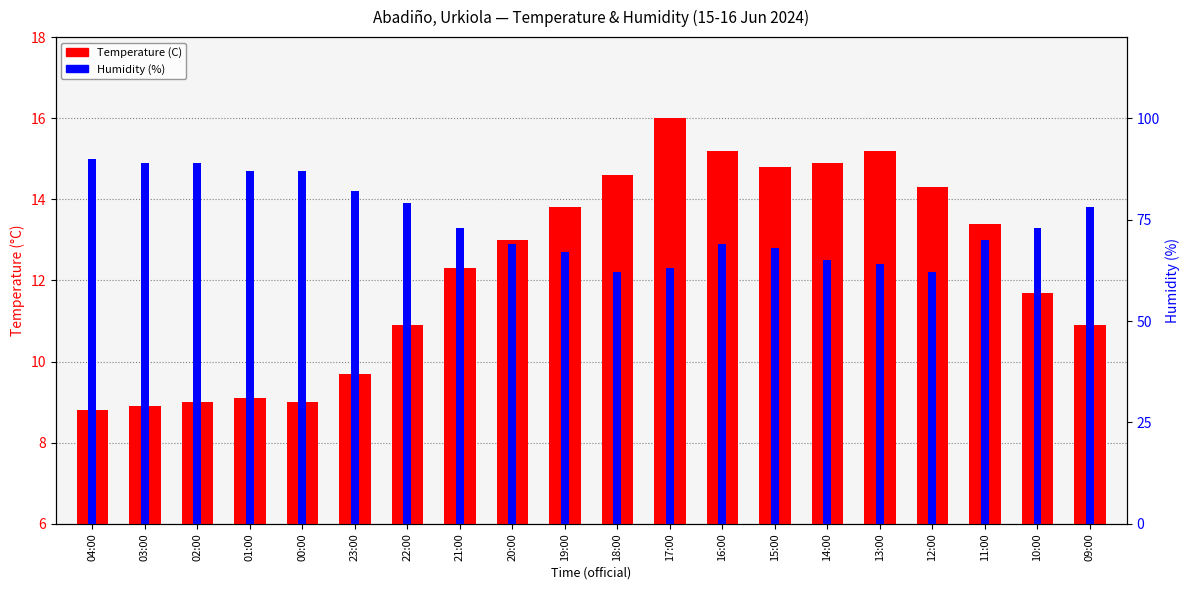

Are the bars grouped side by side (vs. stacked)?

Yes